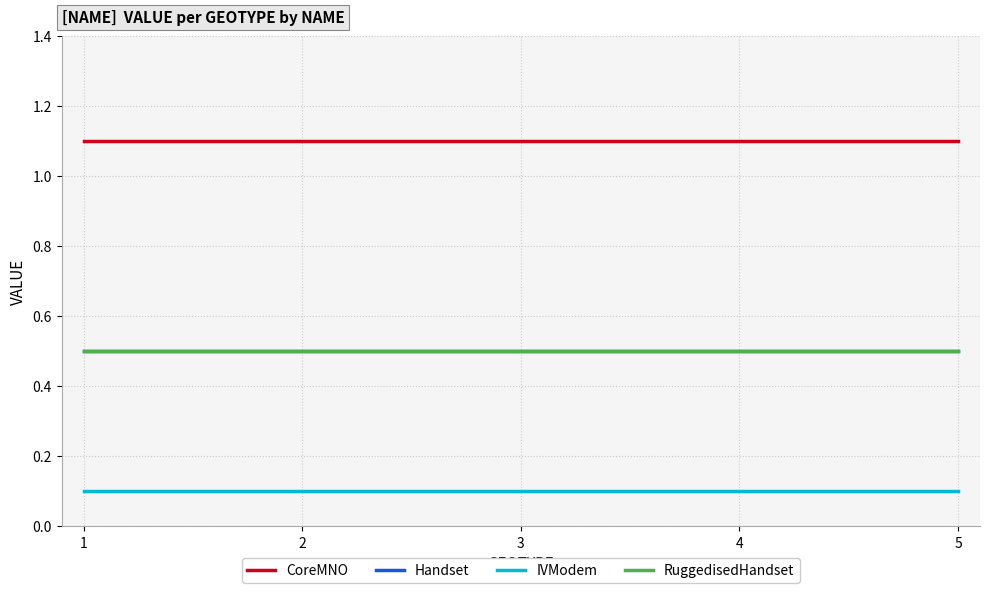

True or false: RuggedisedHandset has more than 1 interior local peaks.

False